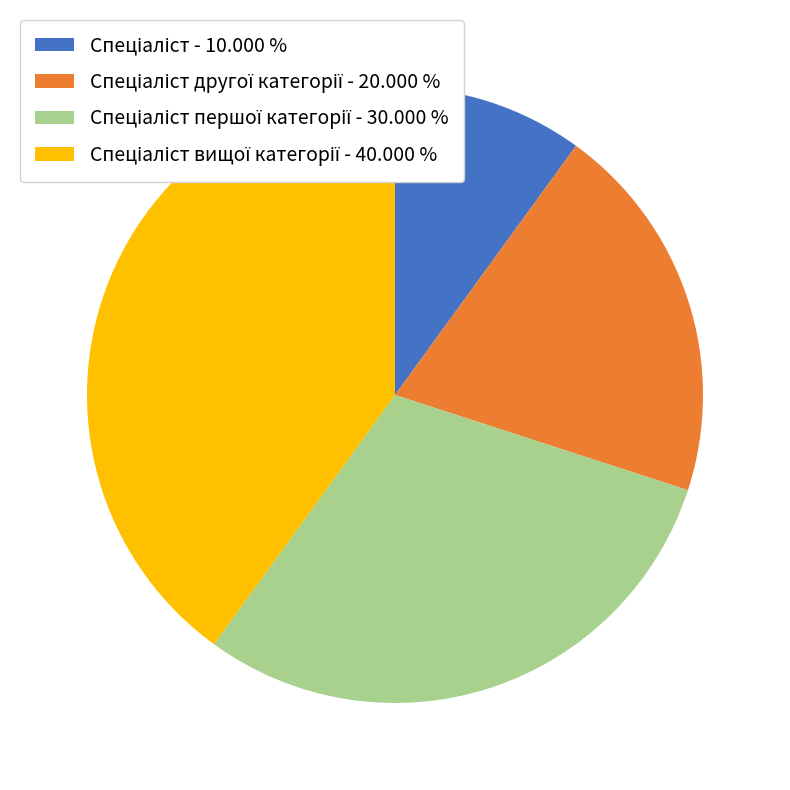

Is there a majority slice in this chart?

No